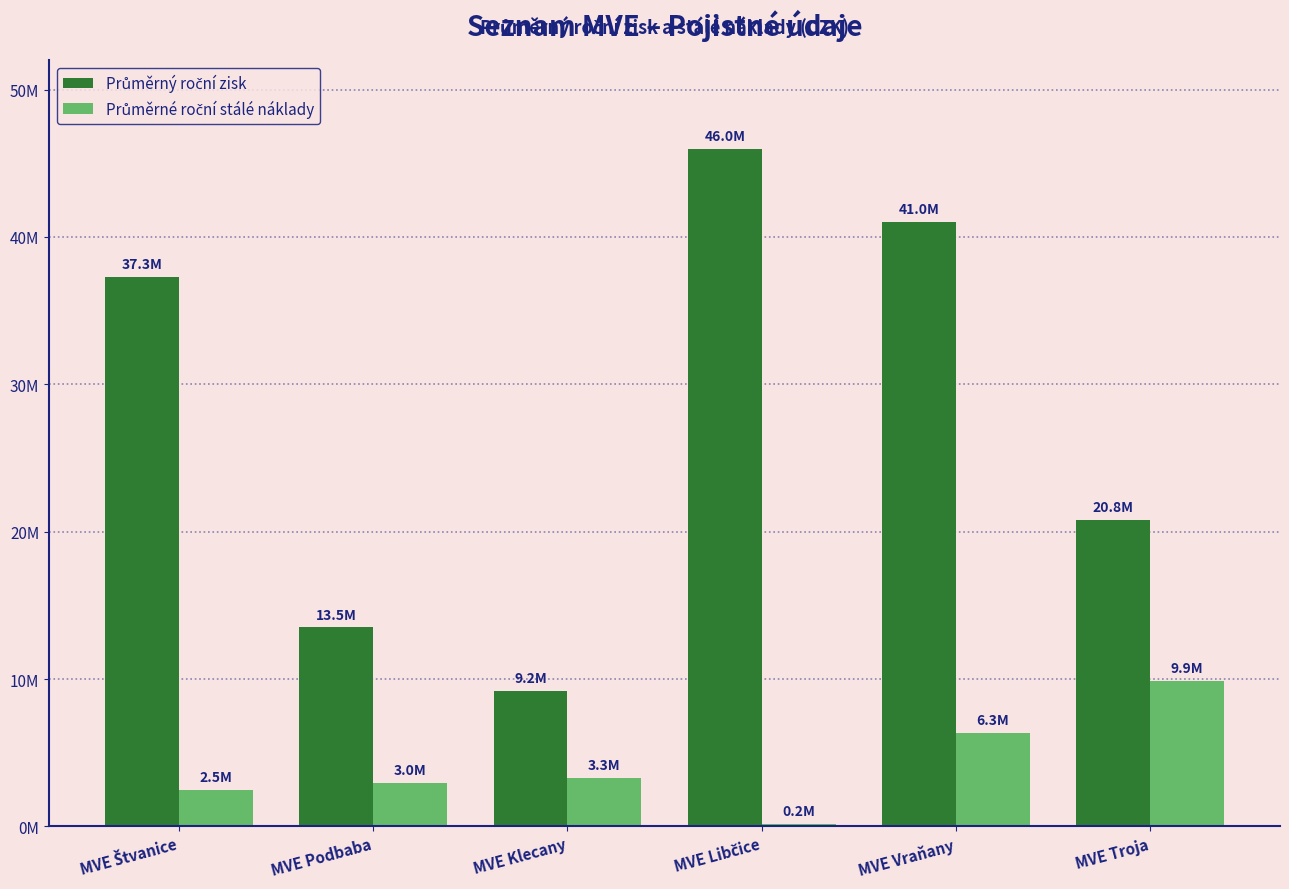

What is the average value of the Průměrný roční zisk series?

27966667